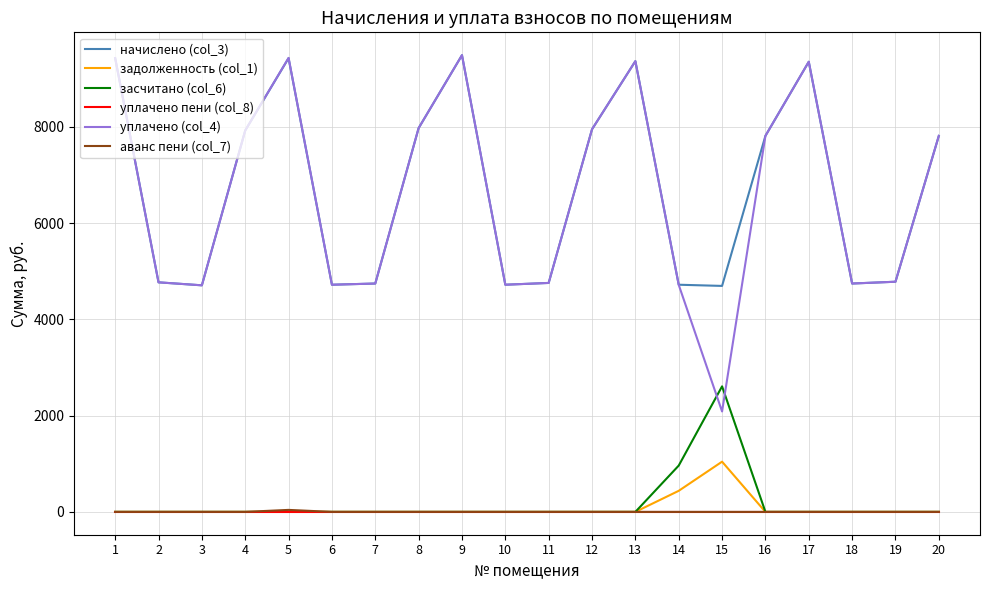

The value of уплачено (col_4) at 15 is 1228.2. True or false?

False